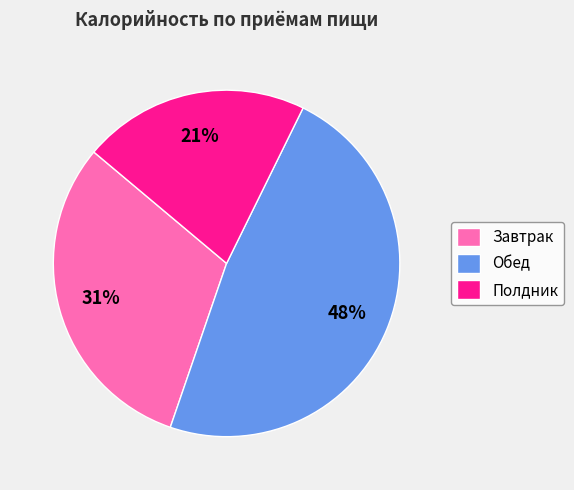

Which slice is the largest?

Обед